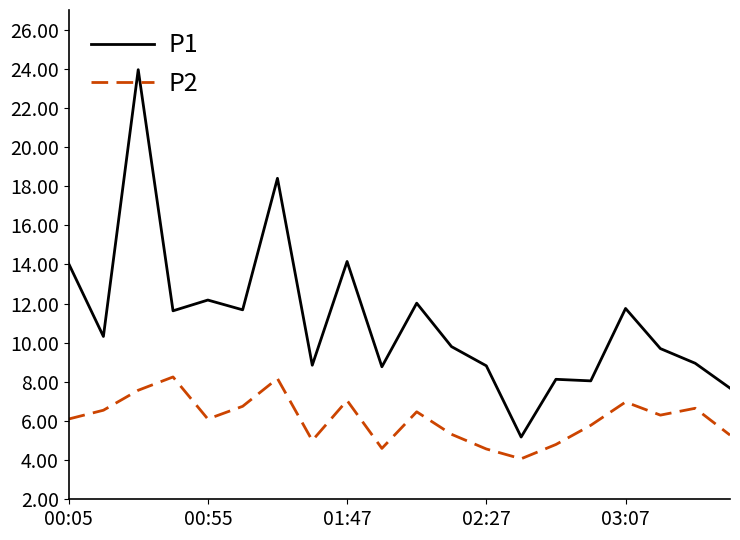

Which series has the widest spread of values?

P1